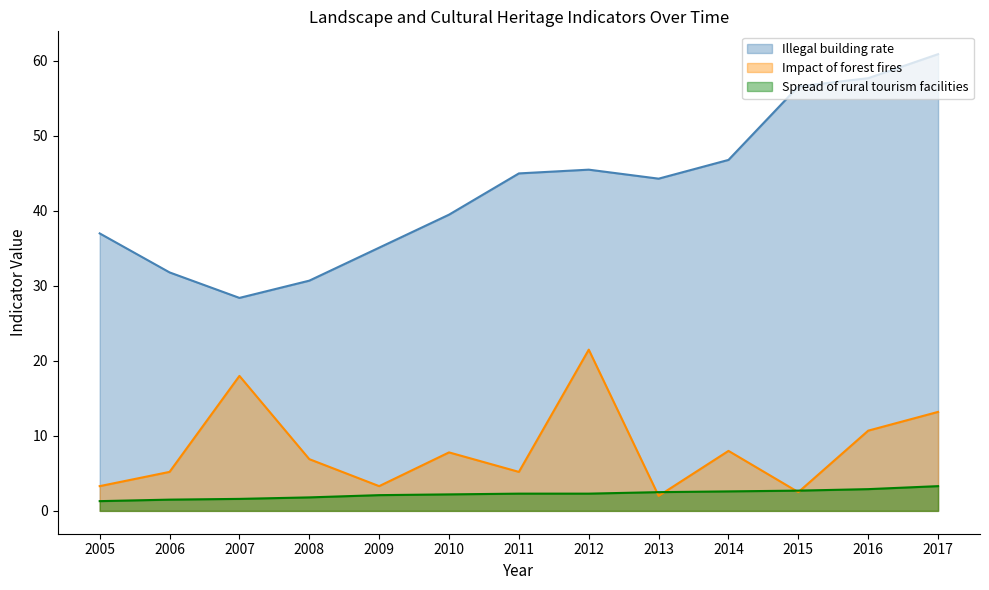

The Spread of rural tourism facilities series shows 1.8 at 2008. True or false?

True